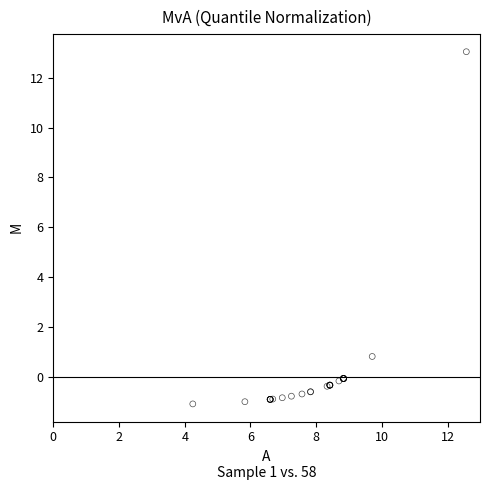

What Y value in the scatter plot is closest to 5?

0.8